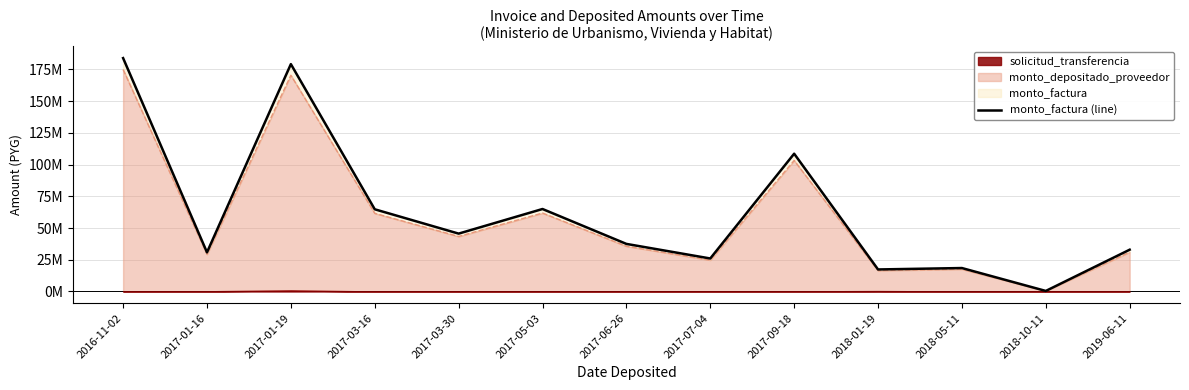

What is the difference between the values at 2016-11-02 and 2019-06-11?

150863335